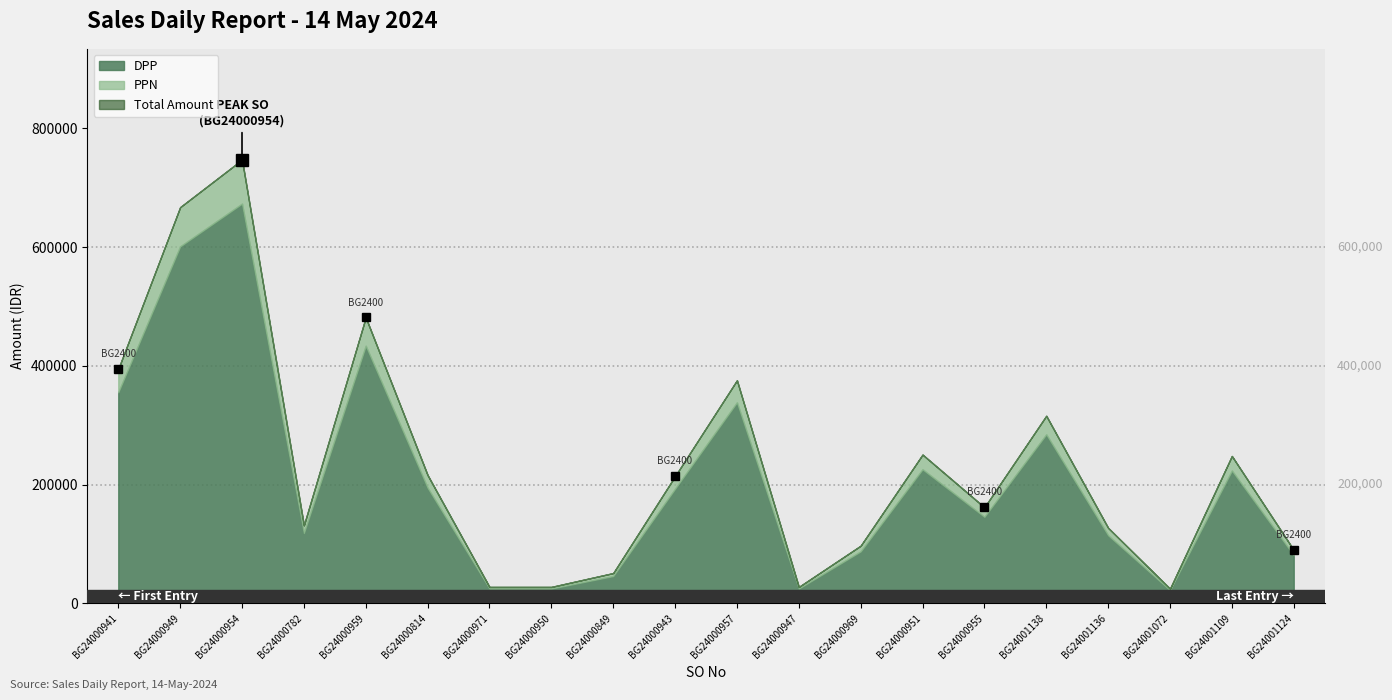

Which series has the largest range (max minus min)?

Total Amount